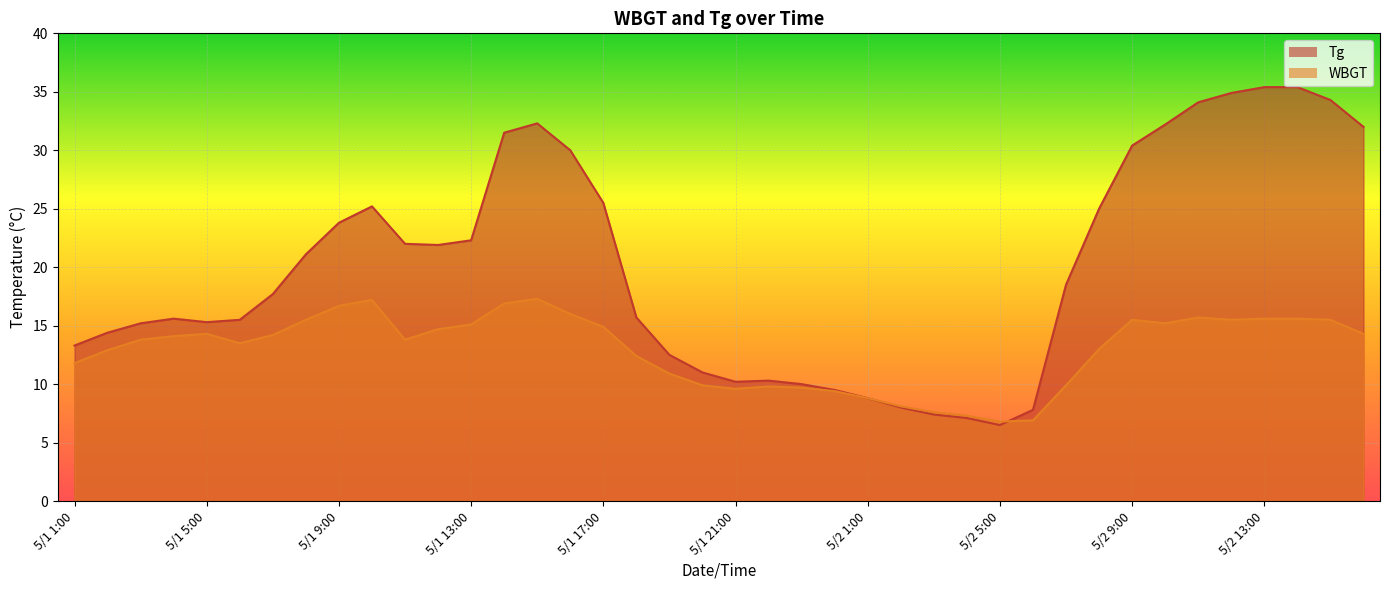

How many values in the Tg series exceed 18?

20